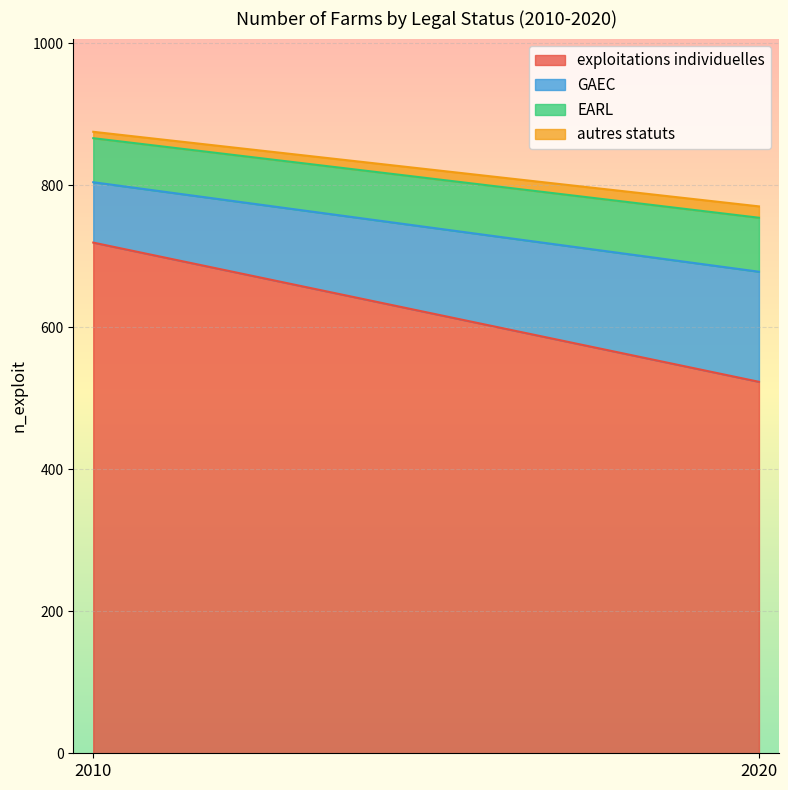

Reading left to right, list all the values displayed in this chart.

exploitations individuelles: 719	523
GAEC: 85	155
EARL: 62	76
autres statuts: 9	16